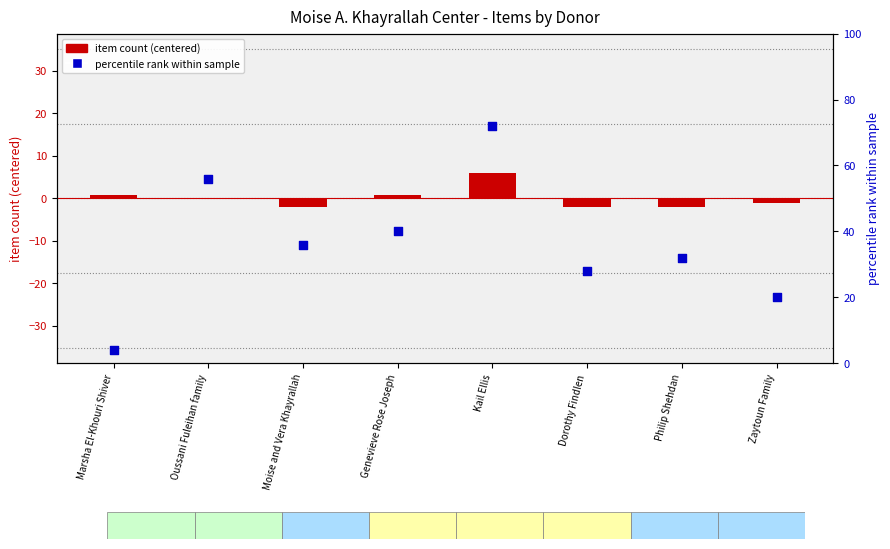

At how many categories does at least one series exceed 6?

7